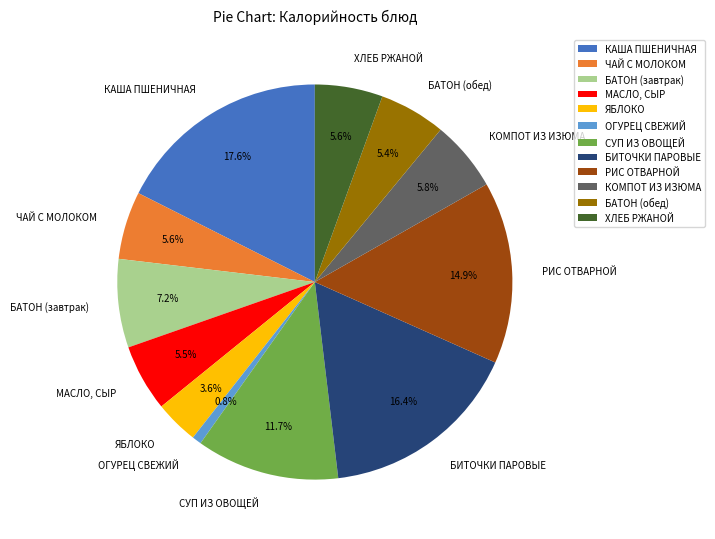

Is the sum of РИС ОТВАРНОЙ and СУП ИЗ ОВОЩЕЙ greater than half?

No